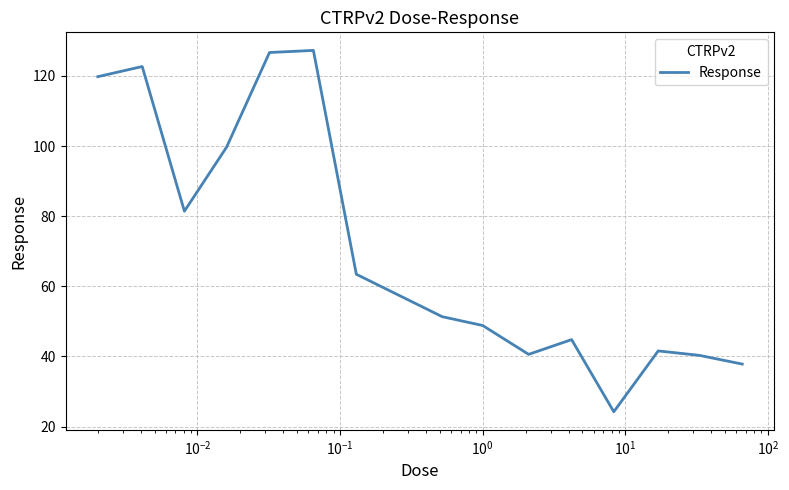

What is the difference between the maximum and minimum values?

103.1